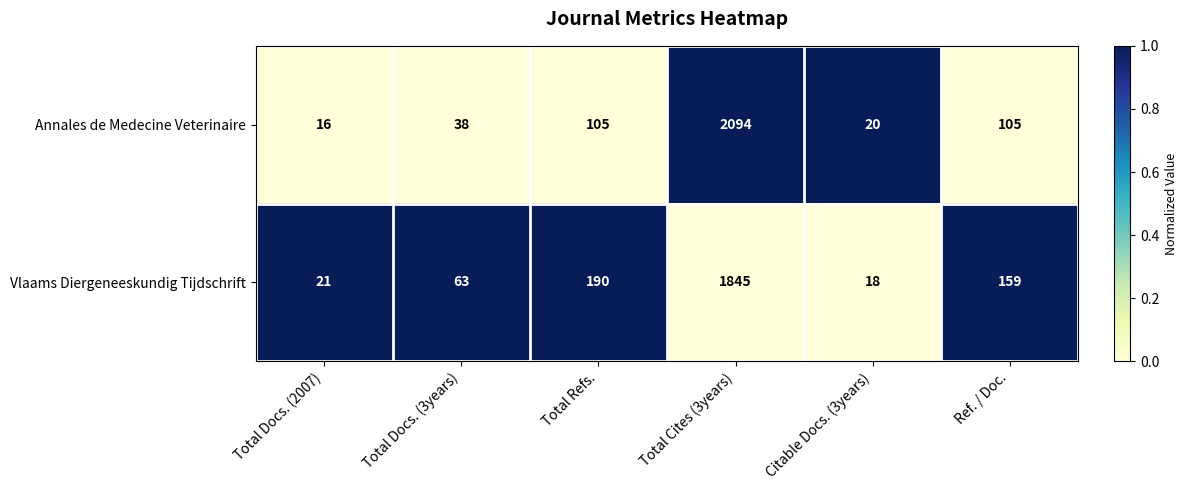

At which label does Vlaams Diergeneeskundig Tijdschrift first exceed 159?

Total Refs.